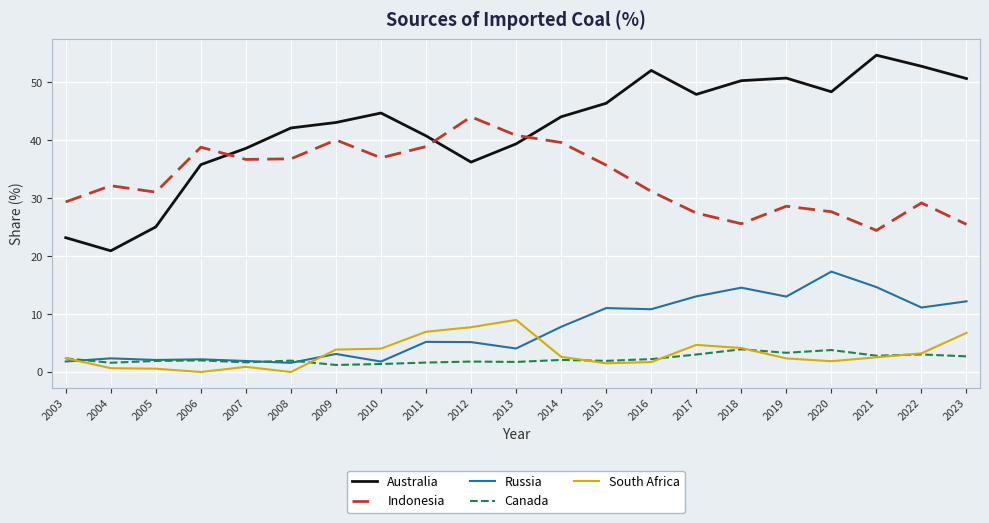

Between which two adjacent categories do Russia and Canada first intersect?

2003 and 2004